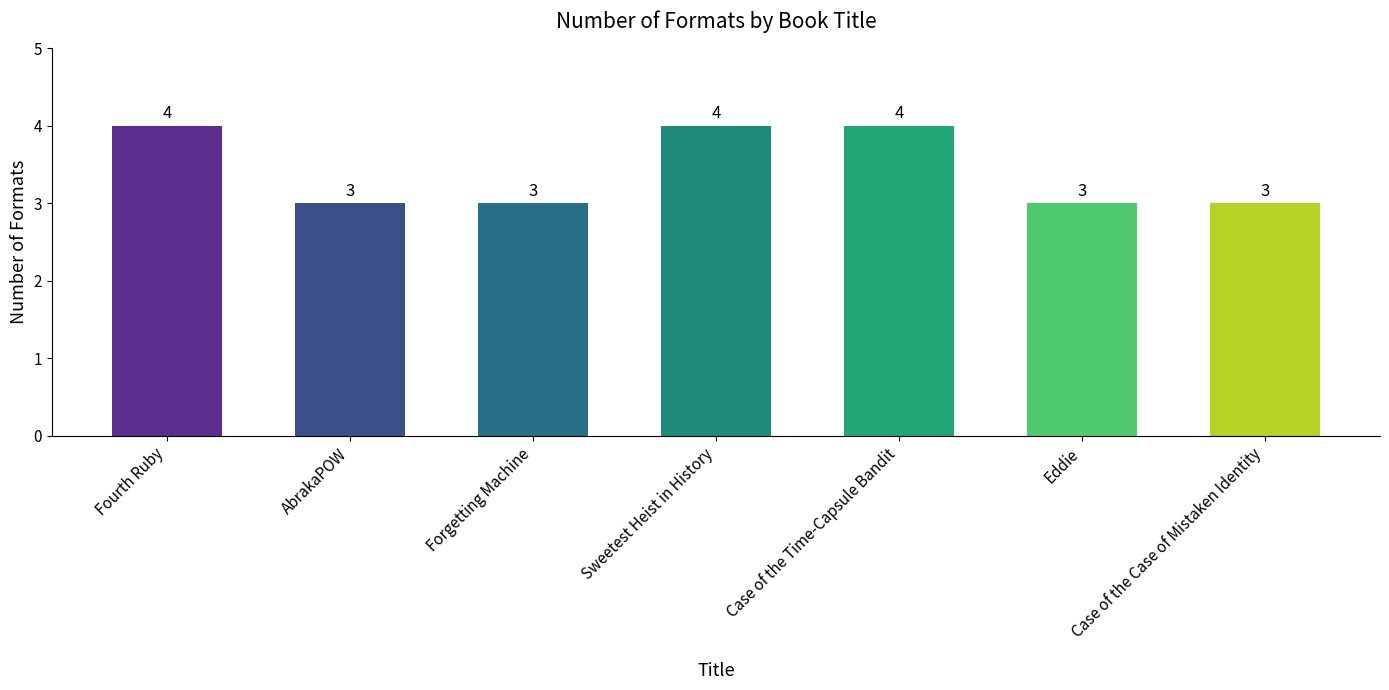

True or false: the data shows 5 at Fourth Ruby.

False